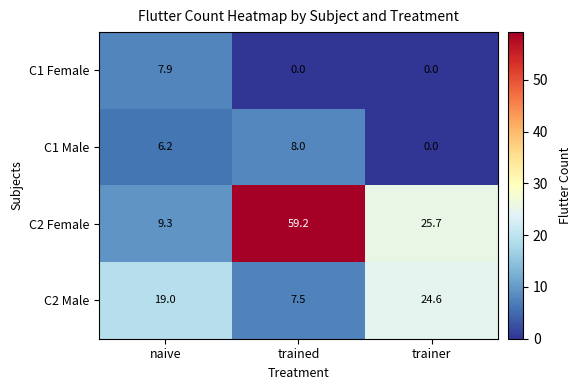

What is the difference between the C1 Female values at naive and trainer?

7.9